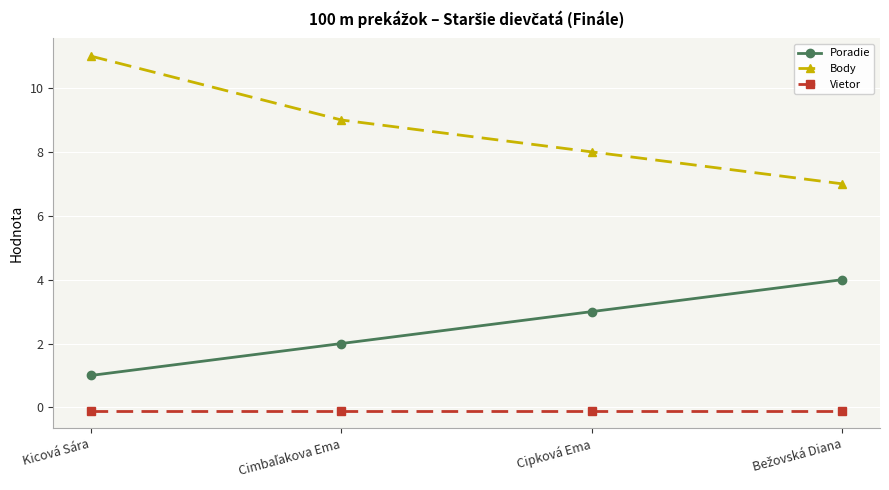

What is the label of the 2nd point from the right?

Cipková Ema